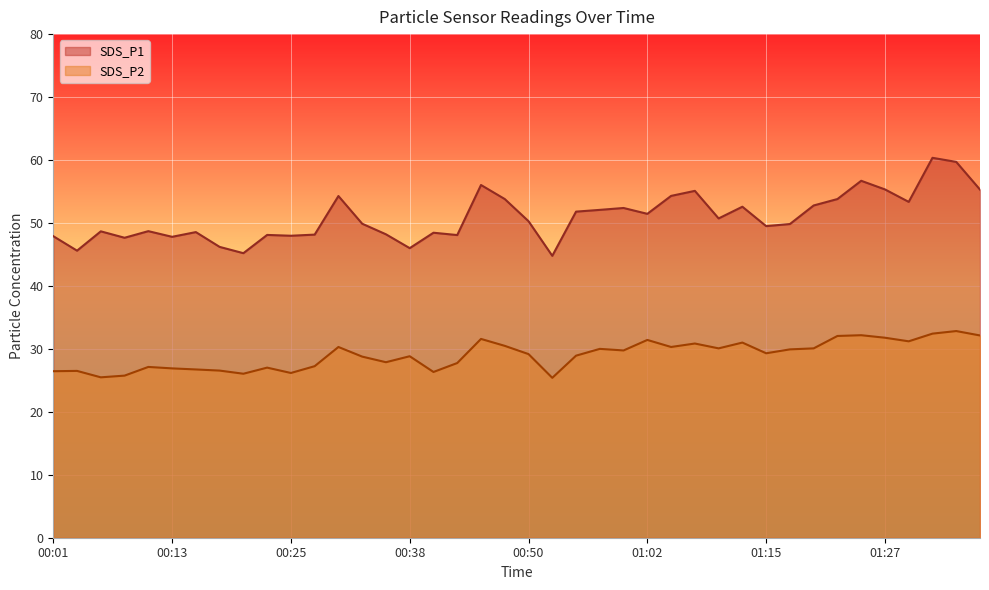

Which has a higher value, 00:16 or 00:08?

00:16